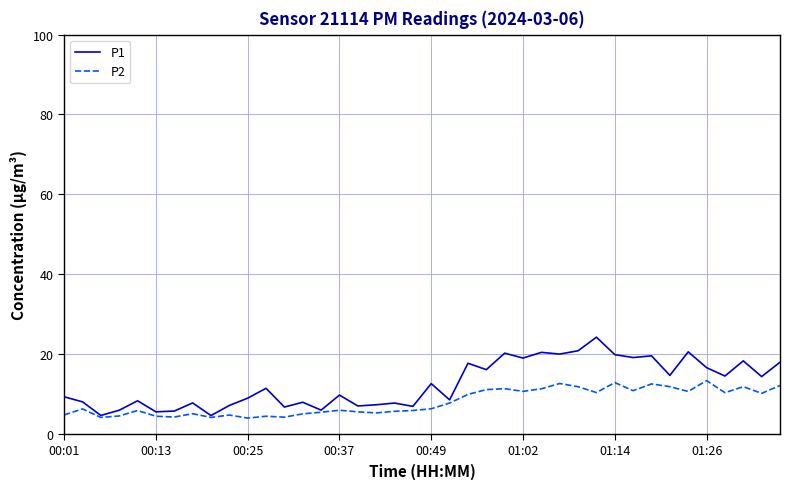

Which series has the largest total across all categories?

P1